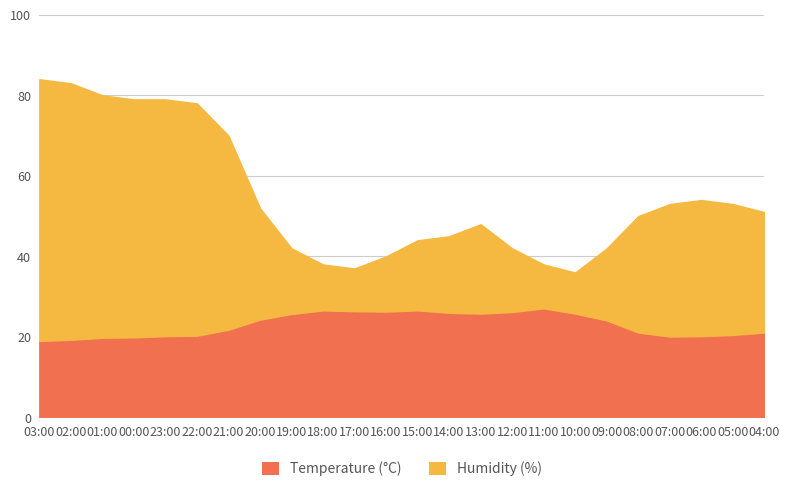

Reading left to right, what are all the values shown in this chart?

Temperature (°C): 19.0	19.3	19.8	19.9	20.2	20.3	21.8	24.3	25.7	26.6	26.4	26.3	26.6	26.0	25.8	26.2	27.1	25.8	24.1	21.1	20.1	20.2	20.5	21.1
Humidity (%): 84.0	83.0	80.0	79.0	79.0	78.0	70.0	52.0	42.0	38.0	37.0	40.0	44.0	45.0	48.0	42.0	38.0	36.0	42.0	50.0	53.0	54.0	53.0	51.0